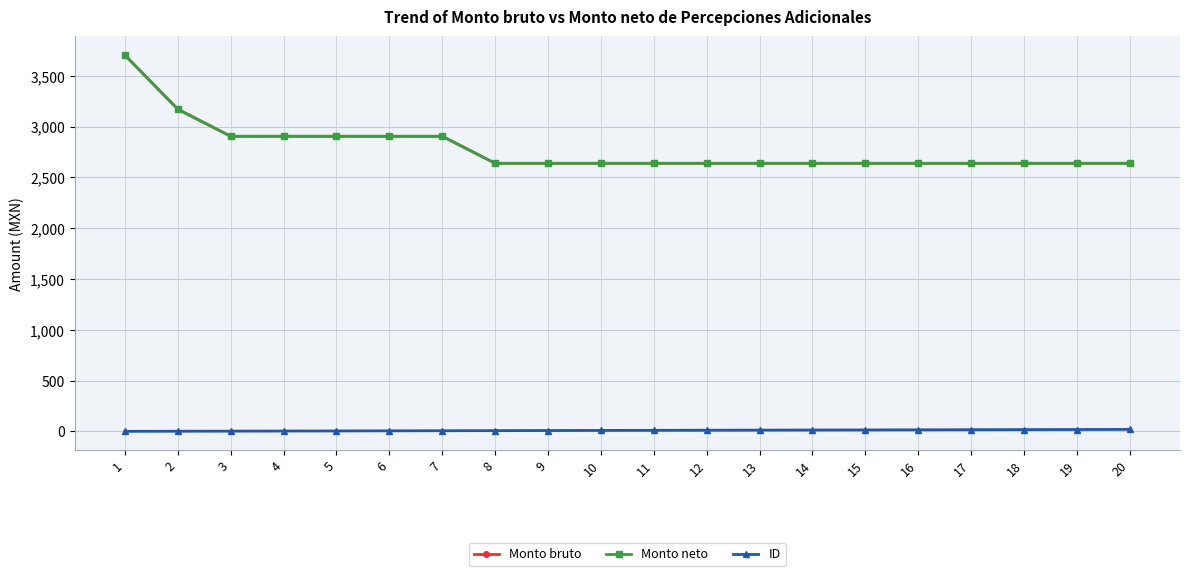

Which series has the largest total across all categories?

Monto bruto